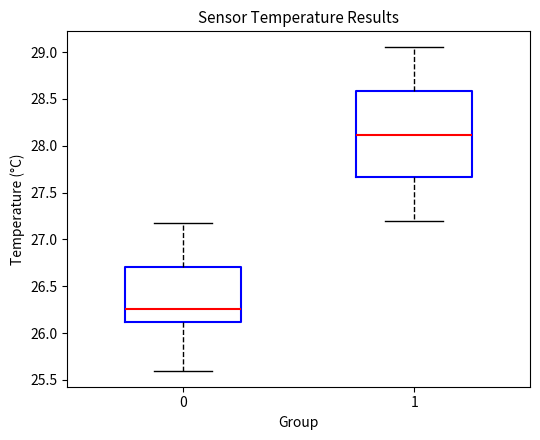

Which box is the tallest, from its lower edge to its upper edge?

1